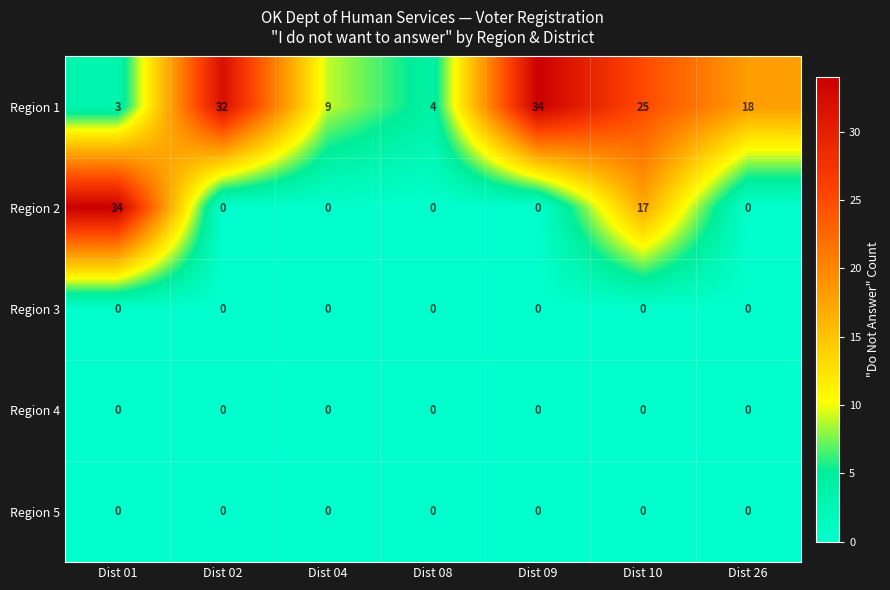

What is the difference between the Region 2 values at Dist 10 and Dist 02?

17